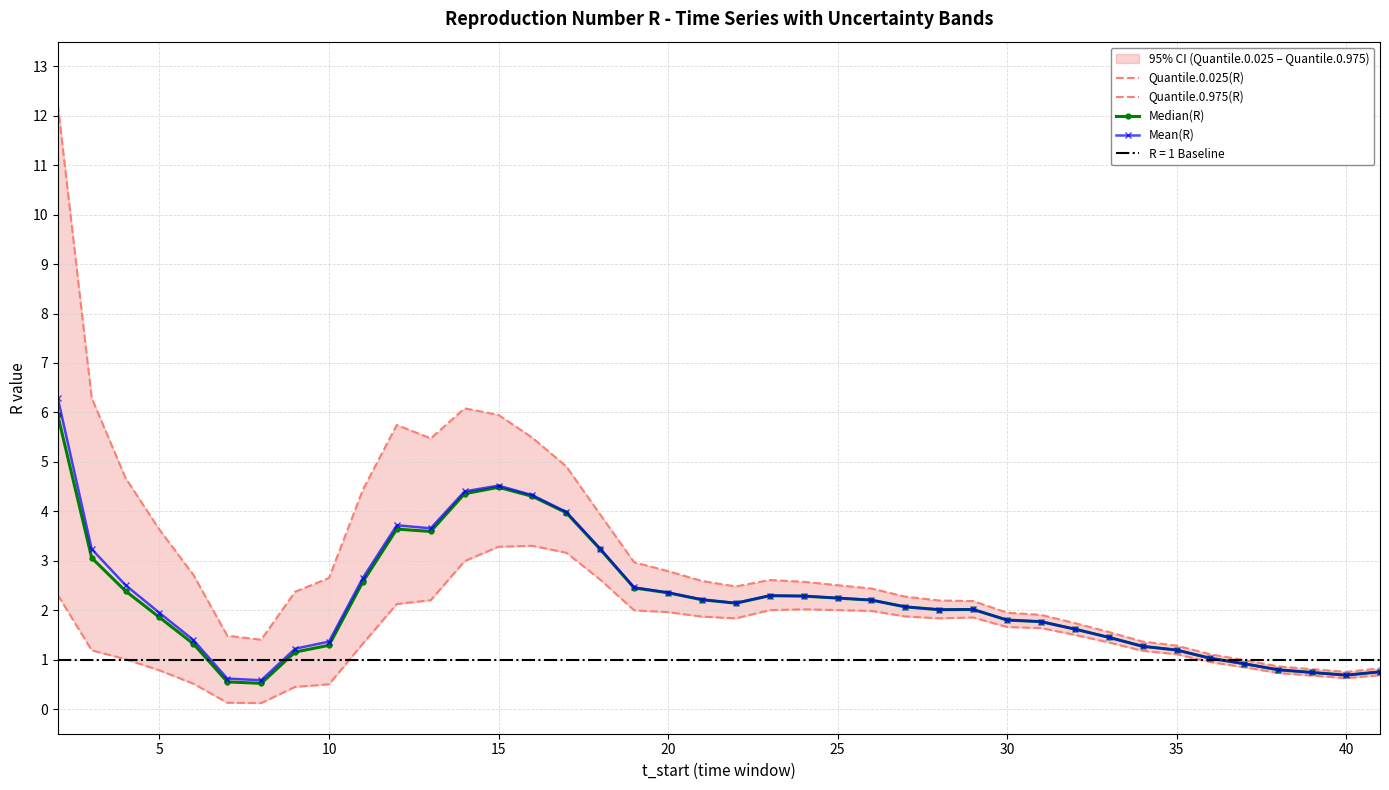

True or false: Median(R) has more than 1 points higher than both neighbors.

True